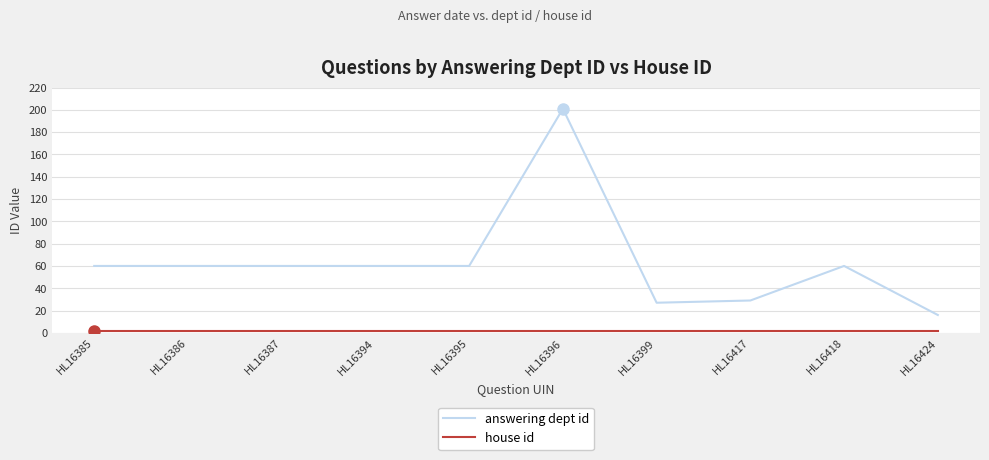

Which series changed the most between HL16395 and HL16417?

answering dept id